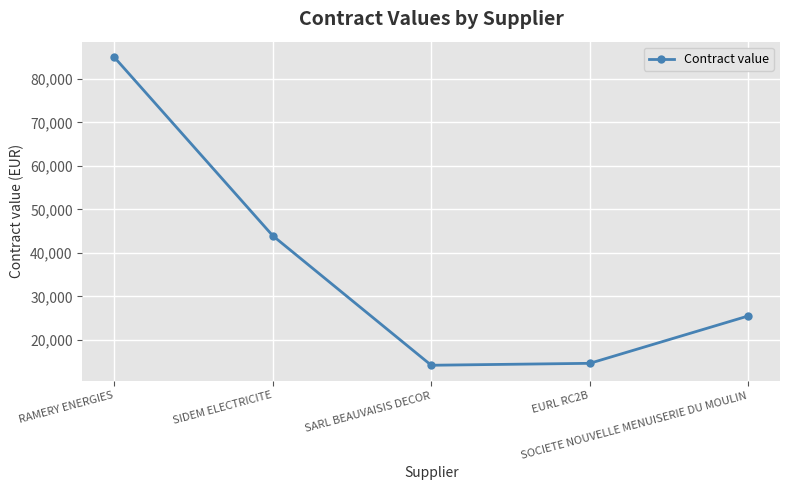

True or false: the data shows 38237 at SOCIETE NOUVELLE MENUISERIE DU MOULIN.

False